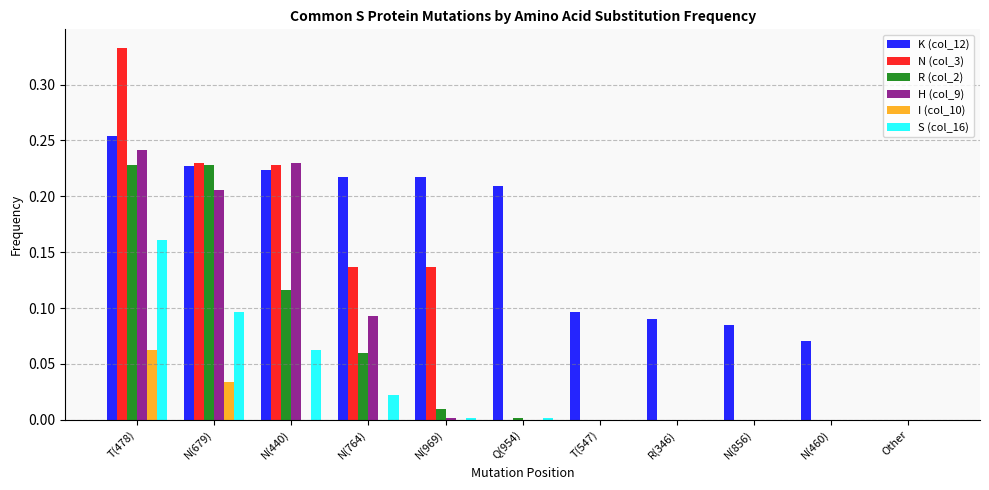

At which category is the sum across all series the highest?

T(478)